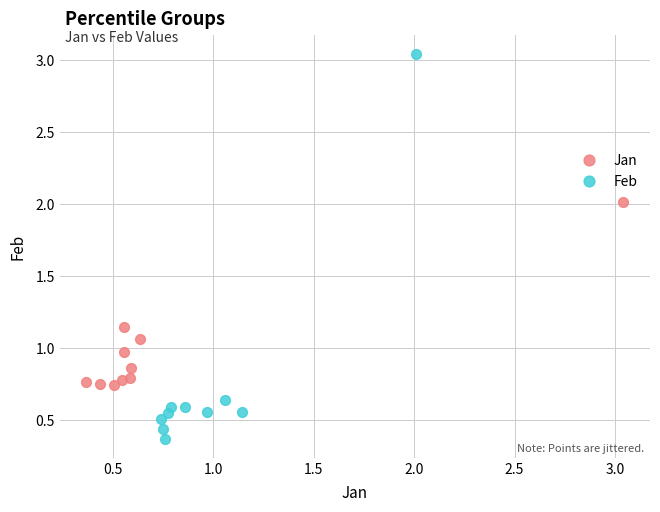

Which series contains the lowest Y value?

Feb